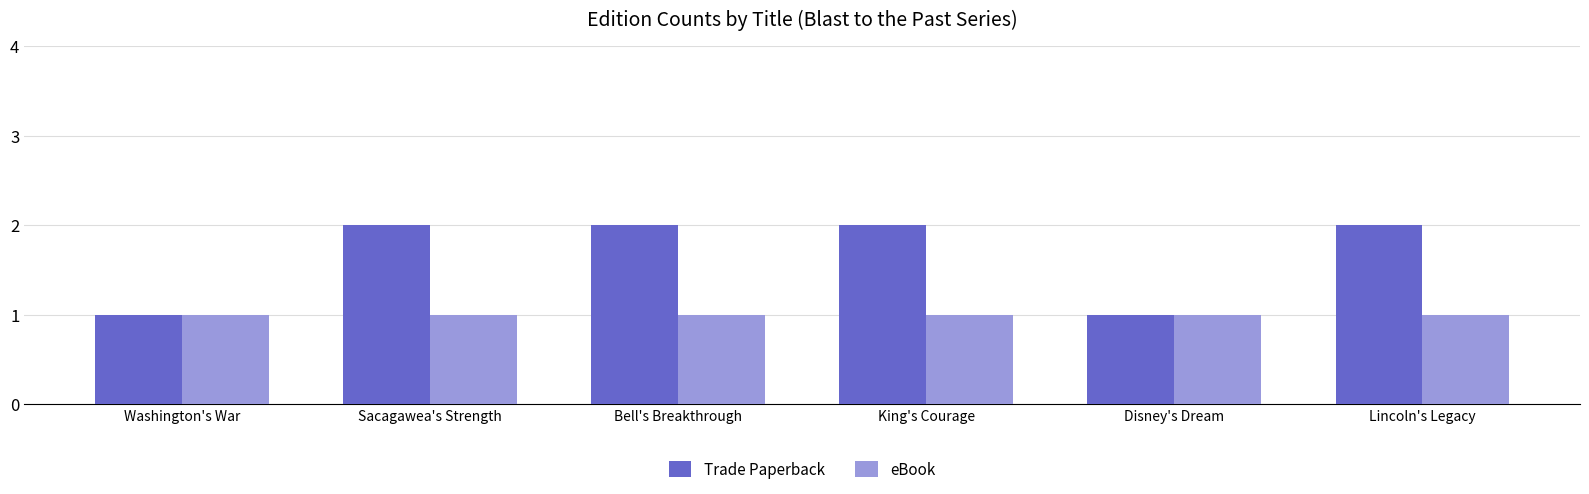

Count the Trade Paperback values in the range 1 to 2.

6